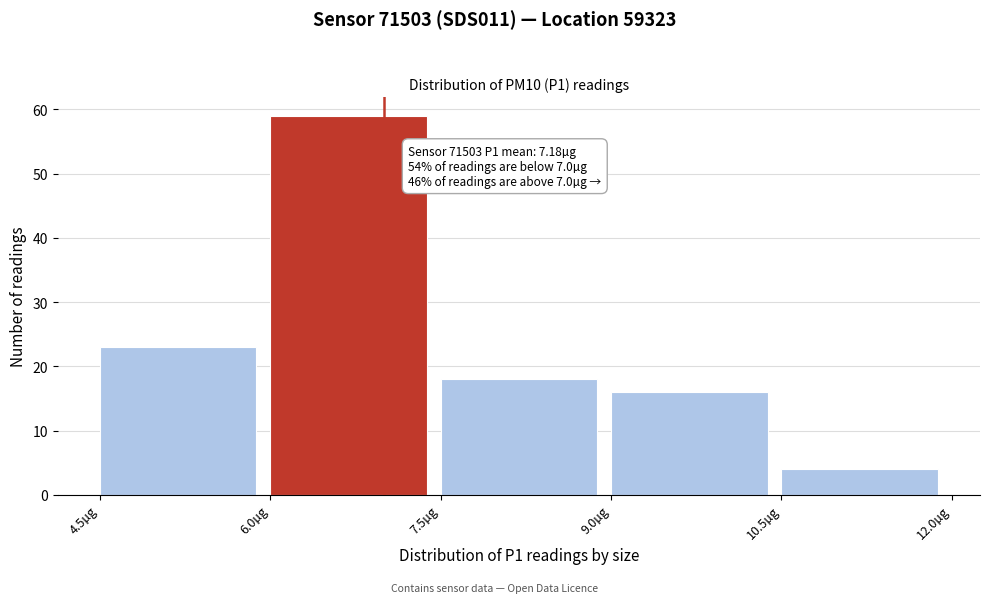

Over which range of the x-axis is the bar tallest?

6.0 to 7.5